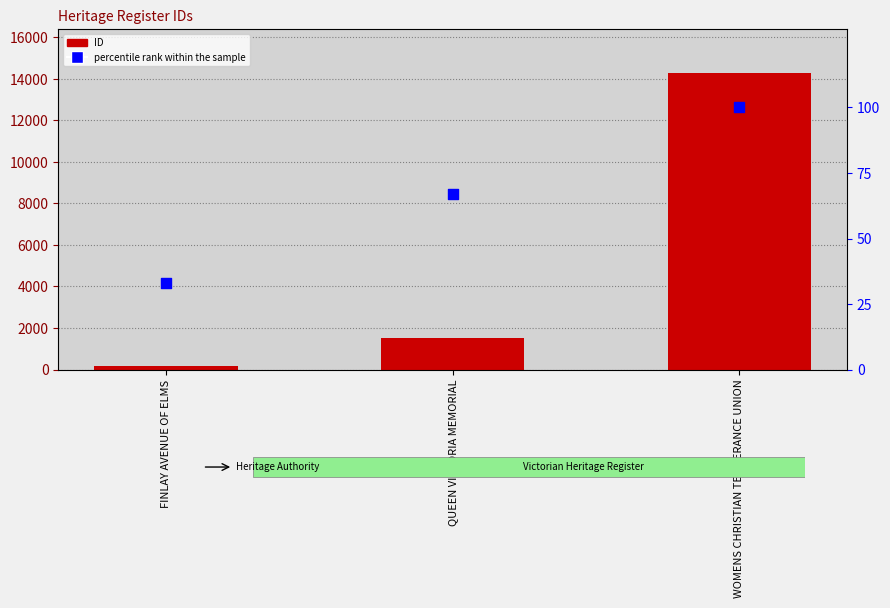

What is the total value across all series at FINLAY AVENUE OF ELMS?

227